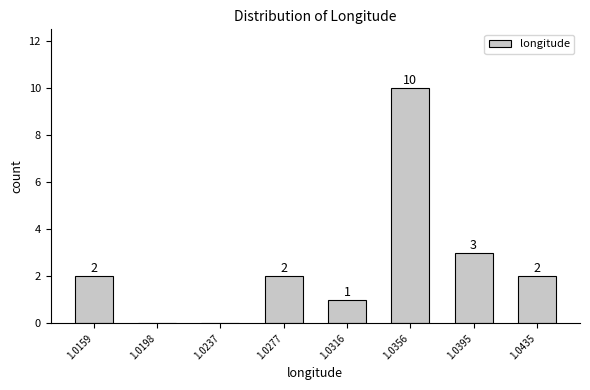

Reading left to right, extract all data points from this chart.

1.0159=2	1.0198=0	1.0237=0	1.0277=2	1.0316=1	1.0356=10	1.0395=3	1.0435=2